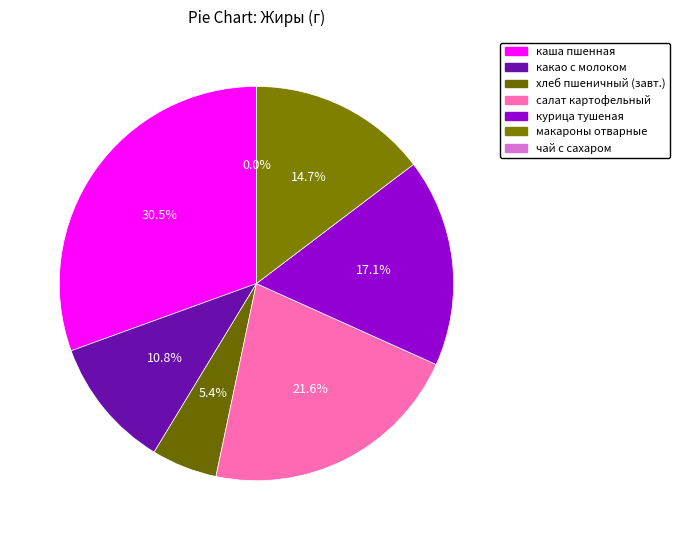

To the nearest percent, what is the difference between the какао с молоком and чай с сахаром slice percentages?

11%